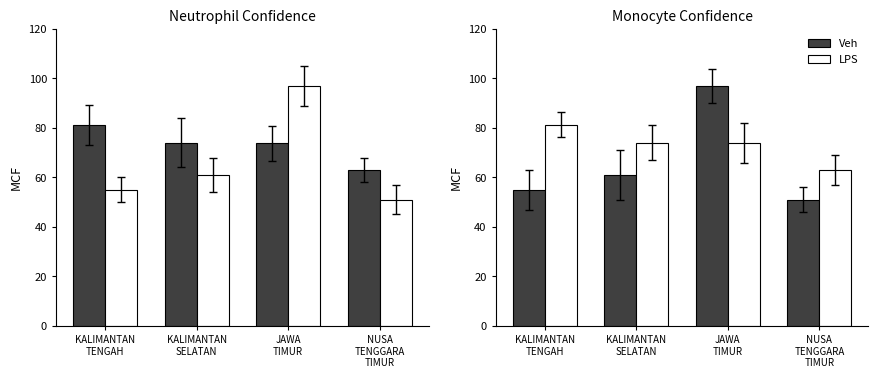

What is the spread (max minus min) of values at JAWA
TIMUR?

23.2